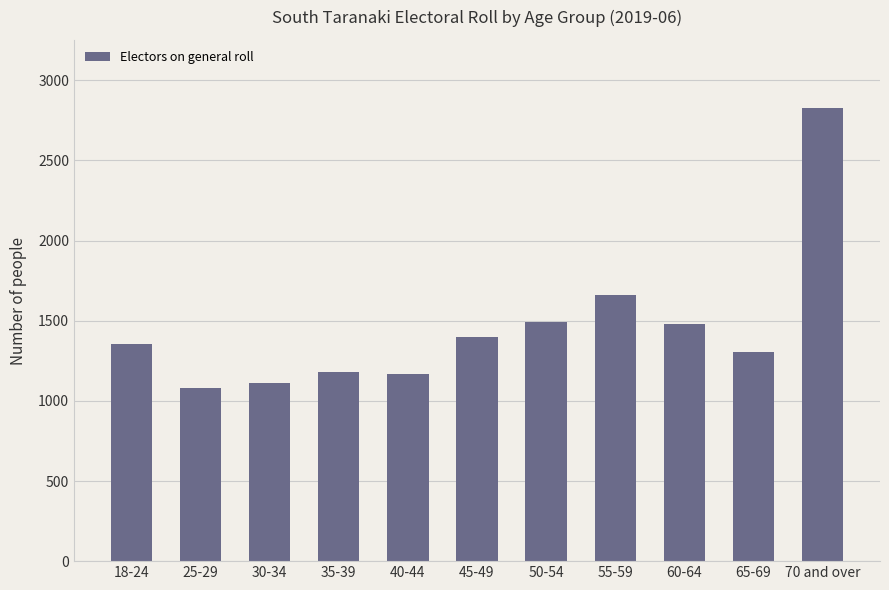

What is the ratio of the value at 50-54 to the value at 65-69?

1.1